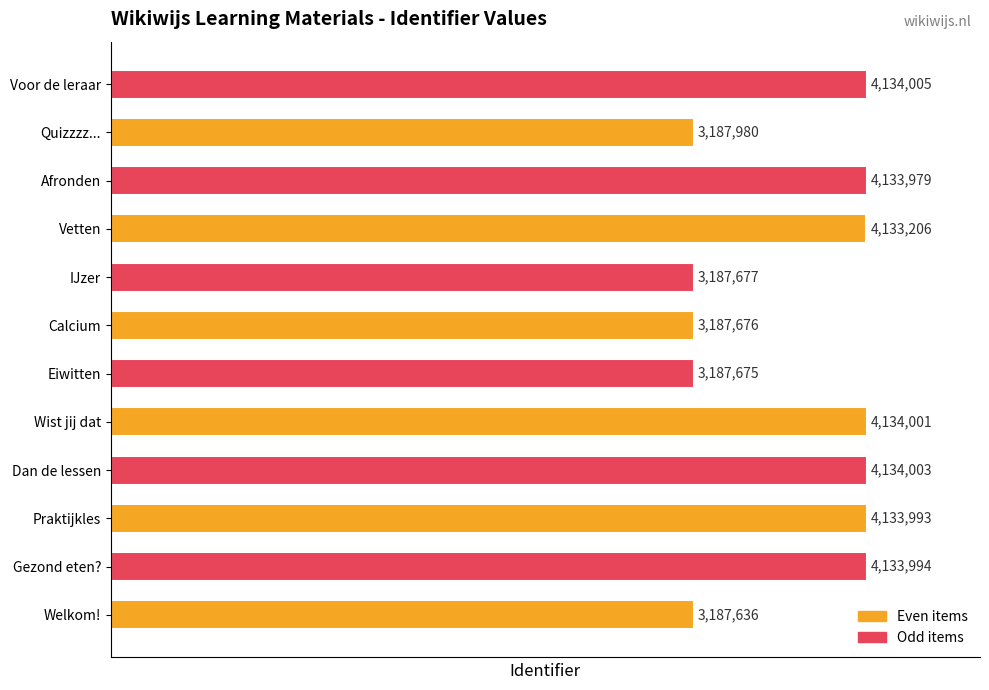

Which label corresponds to the largest value in the chart?

Voor de leraar